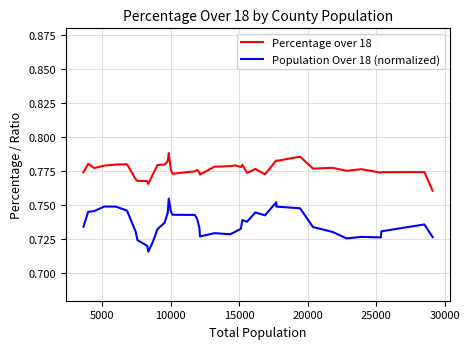

Rank the series by their average value, from highest to lowest.

Percentage over 18, Population Over 18 (normalized)